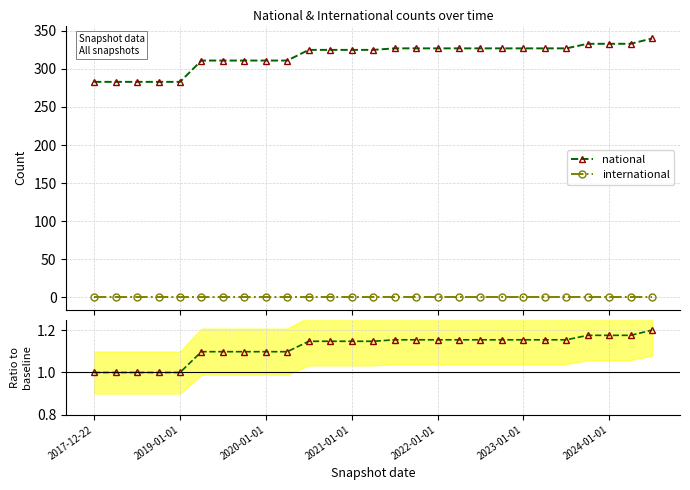

True or false: international and national intersect in this chart.

False